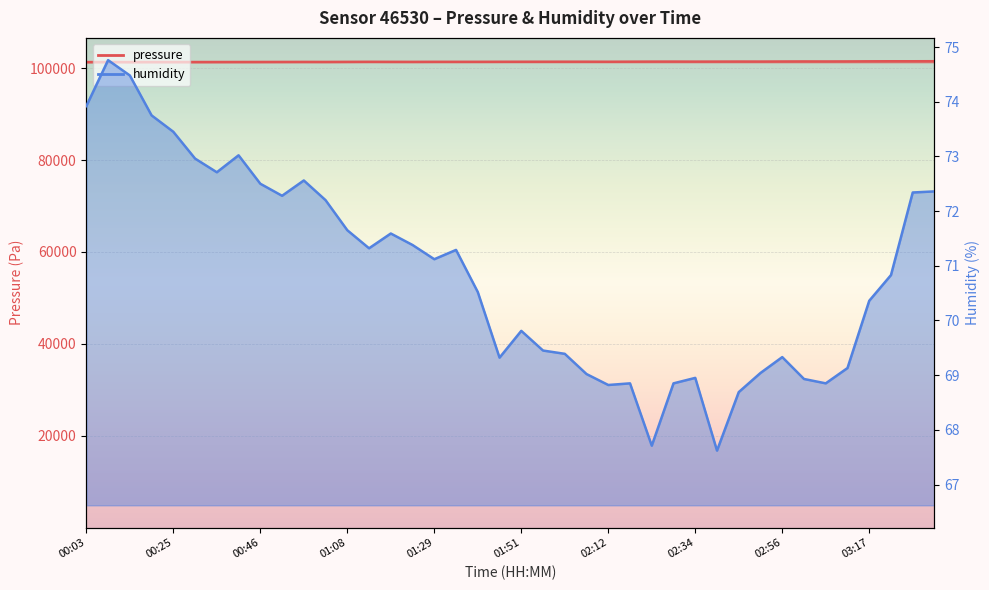

True or false: pressure has a value of 101436.4 at 02:18.

True